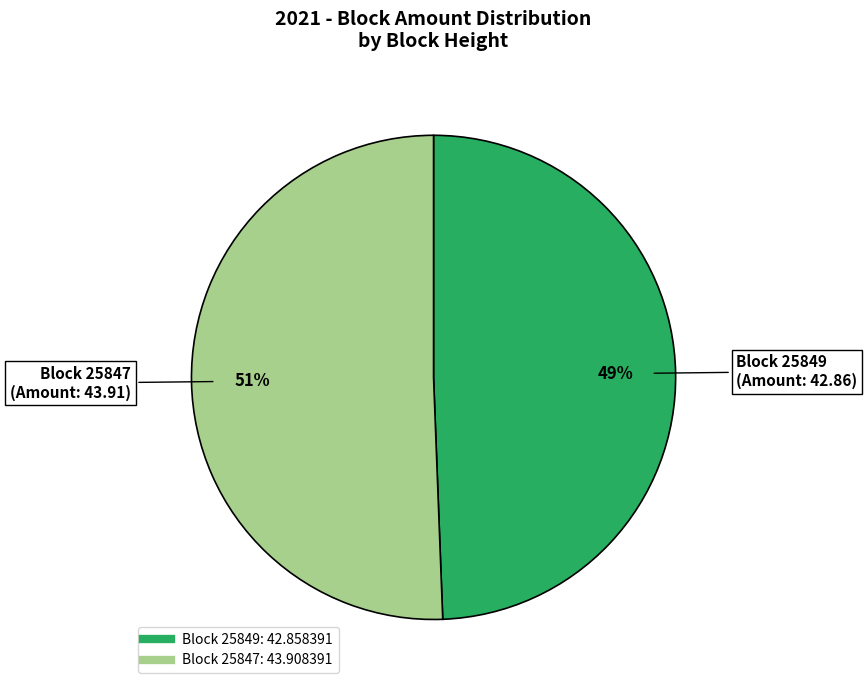

Does any single category account for the majority?

Yes